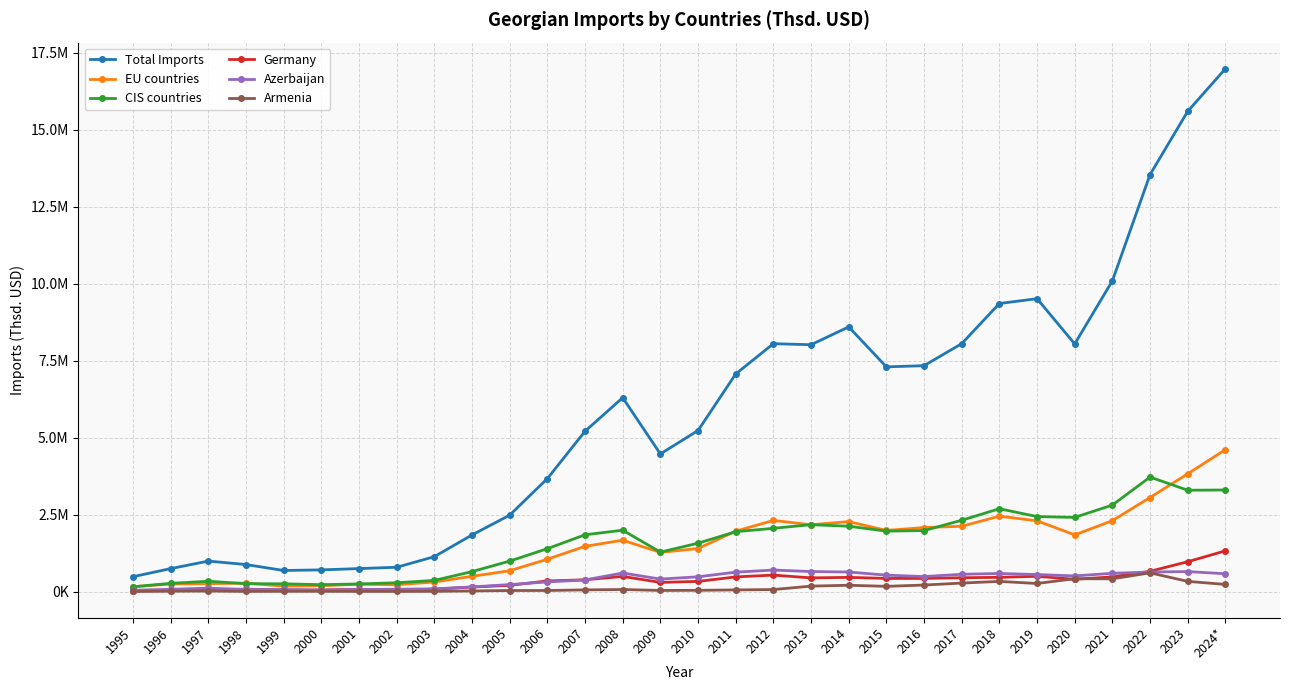

What is the approximate value of Armenia at 2010?

45825.9